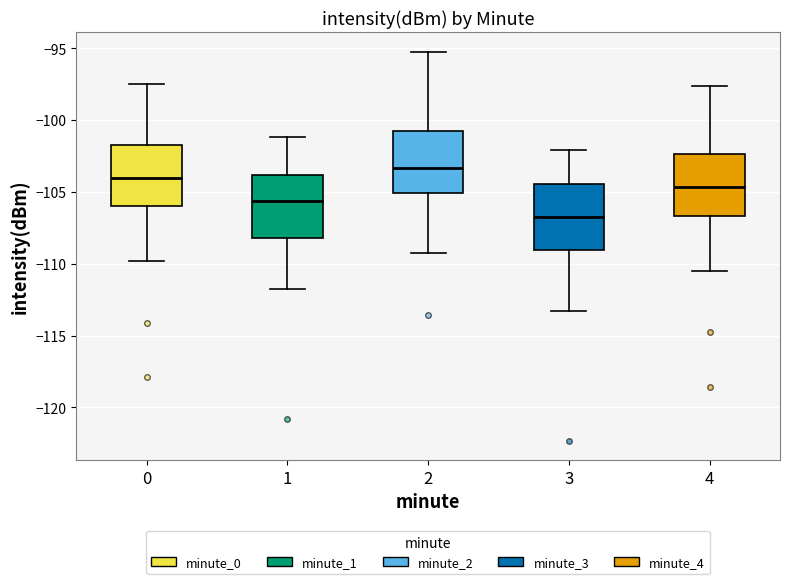

Which box's median line is the highest?

2